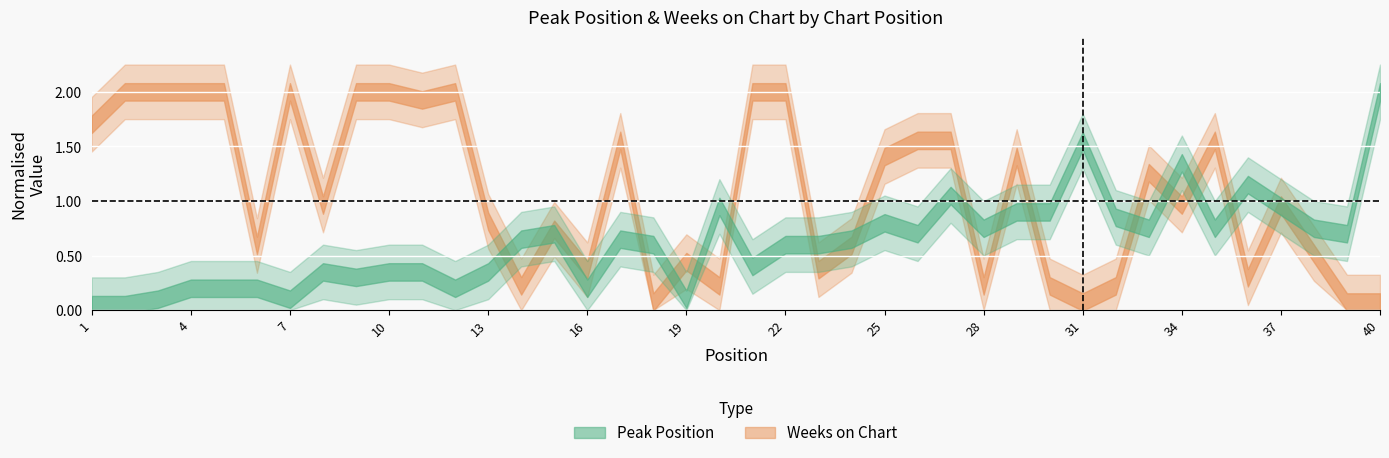

Reading left to right, list all the values displayed in this chart.

Peak Position: 0.1	0.1	0.1	0.2	0.2	0.2	0.1	0.3	0.3	0.3	0.3	0.2	0.3	0.7	0.7	0.2	0.7	0.6	0.1	0.9	0.4	0.6	0.6	0.7	0.8	0.7	1.1	0.8	0.9	0.9	1.6	0.8	0.8	1.4	0.8	1.1	0.9	0.8	0.7	2.0
Weeks on Chart: 1.7	2.0	2.0	2.0	2.0	0.6	2.0	1.0	2.0	2.0	1.9	2.0	0.8	0.2	0.7	0.4	1.6	0.1	0.4	0.2	2.0	2.0	0.4	0.6	1.4	1.6	1.6	0.2	1.4	0.2	0.1	0.2	1.3	1.0	1.6	0.3	1.0	0.5	0.1	0.1